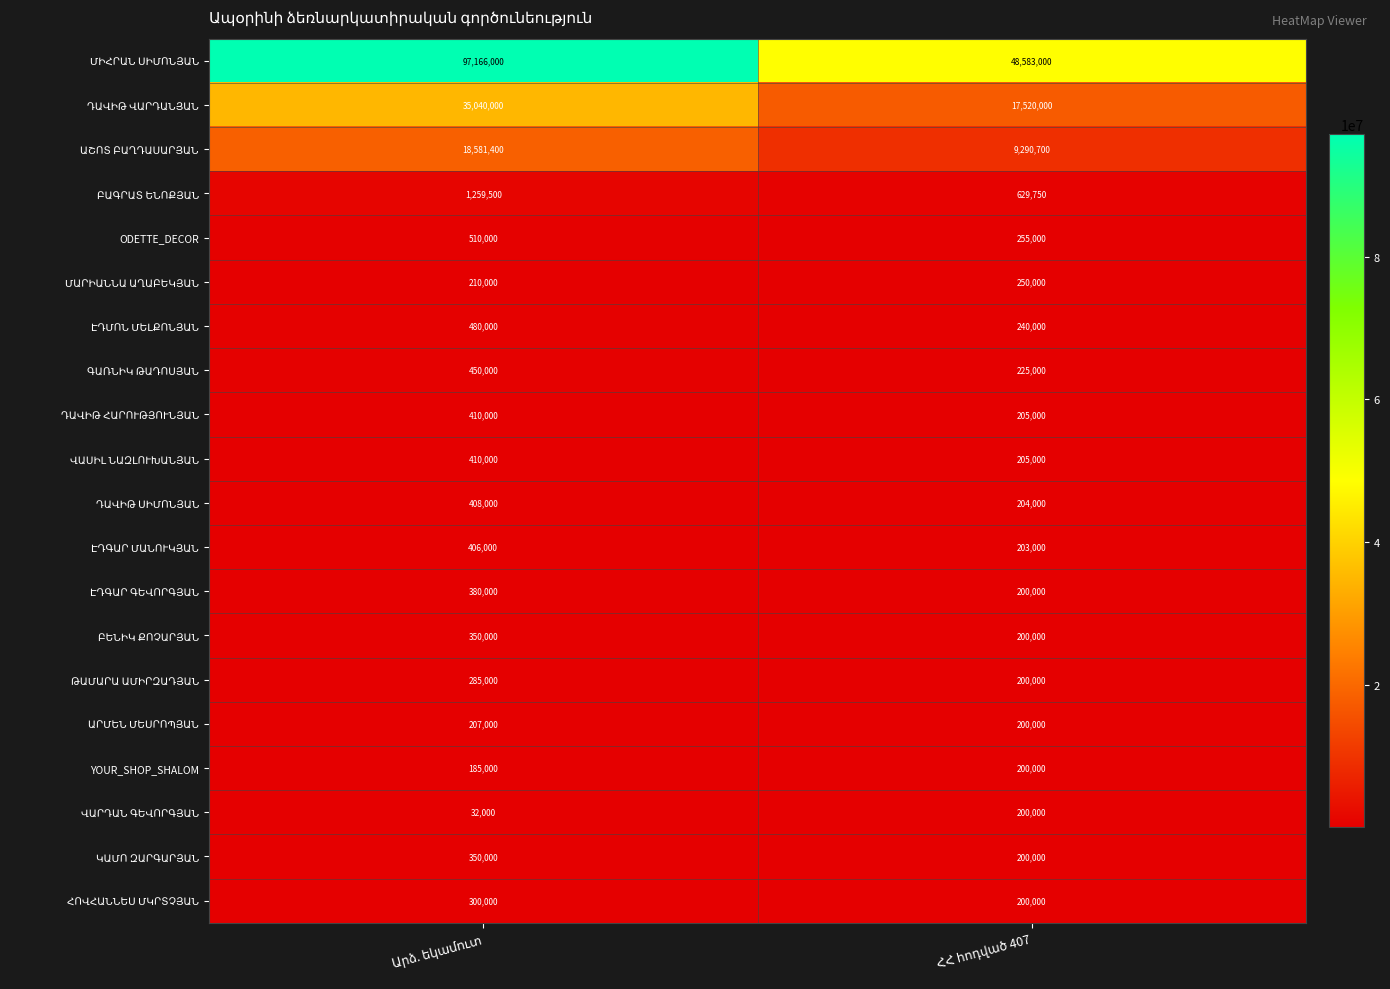

What is the difference between the maximum and minimum values in the YOUR_SHOP_SHALOM series?

15000